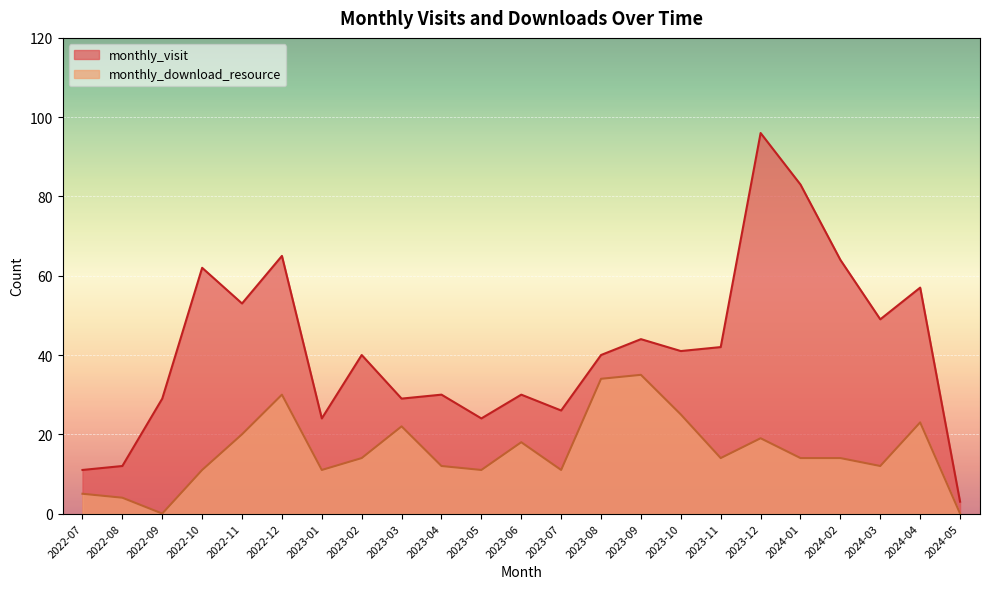

What is the value of the monthly_visit point at the 21st from the left?

49